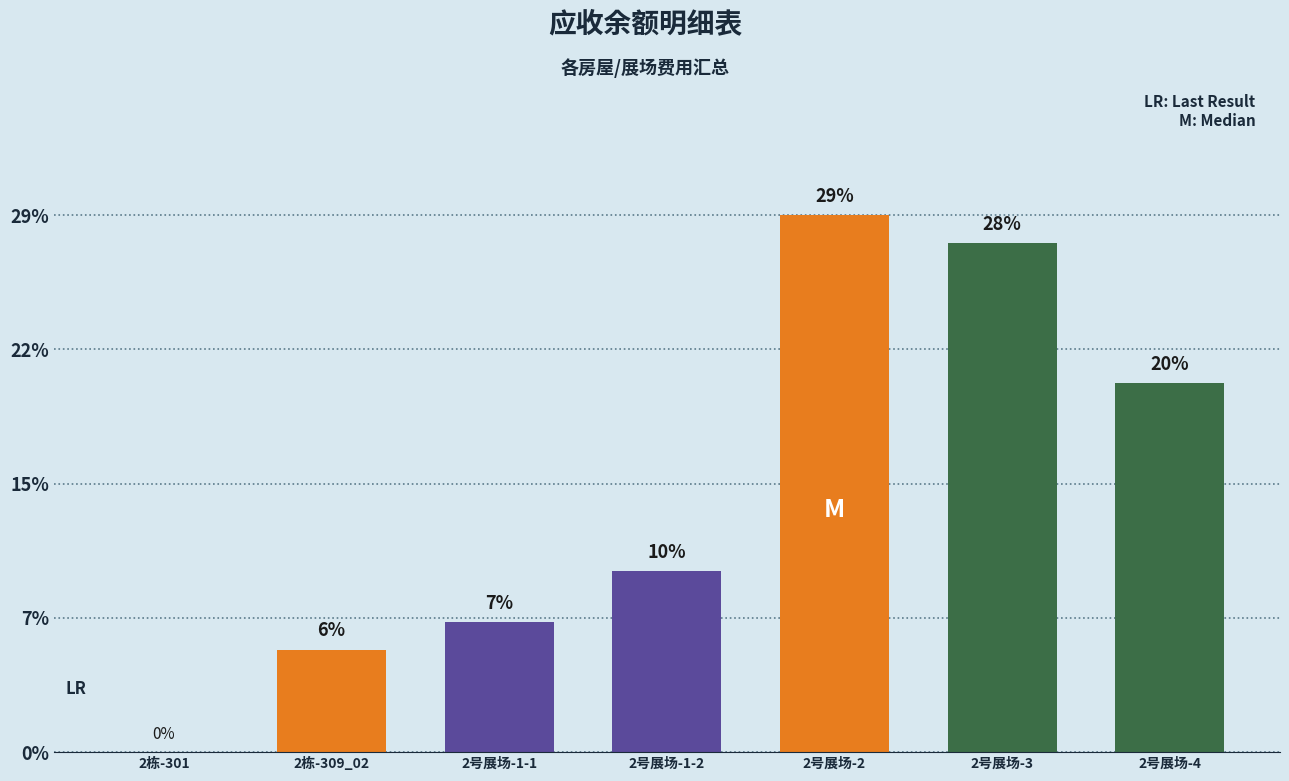

What is the change in value from 2栋-309_02 to 2号展场-1-1?

+1.5